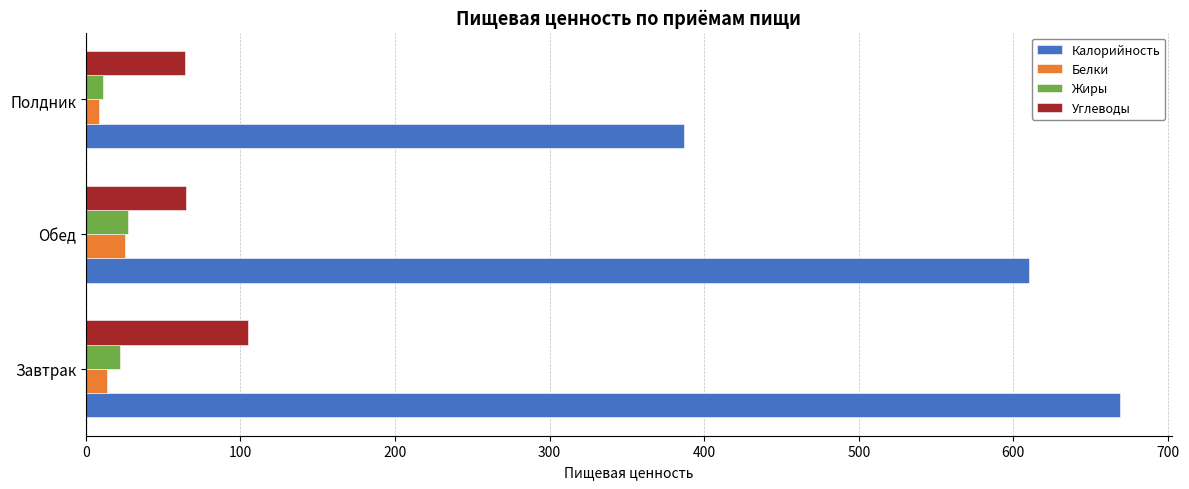

What is the spread (max minus min) of values at Обед?

584.4